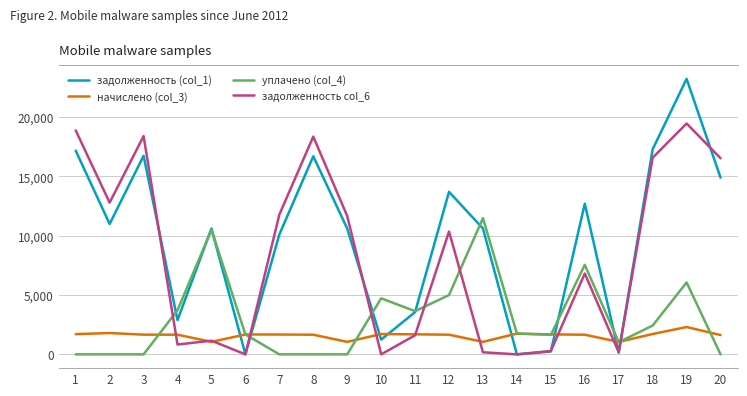

What value does the уплачено (col_4) series have at 6?

1678.0